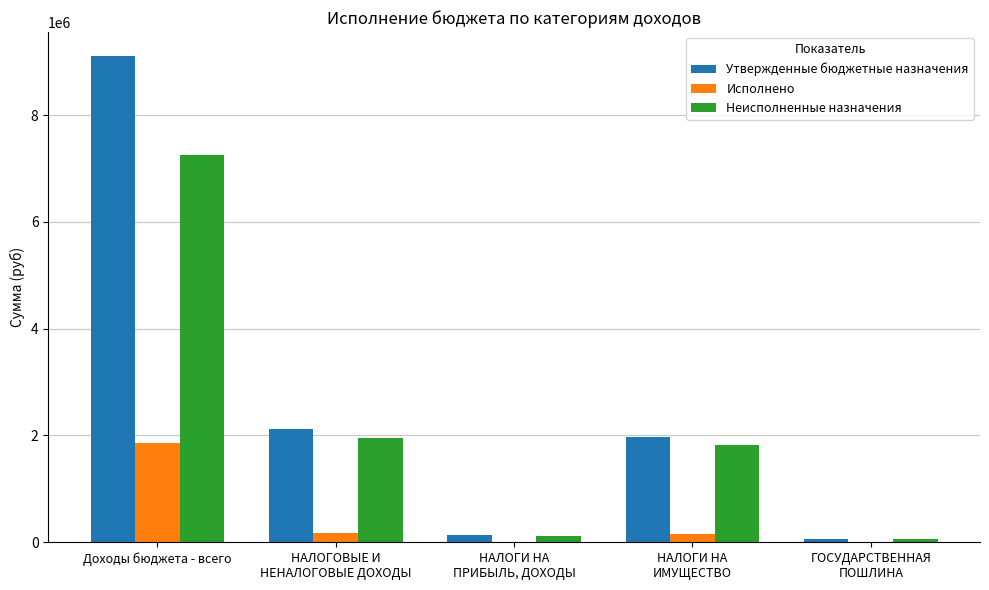

What is the sum of all Неисполненные назначения values?

11191230.7